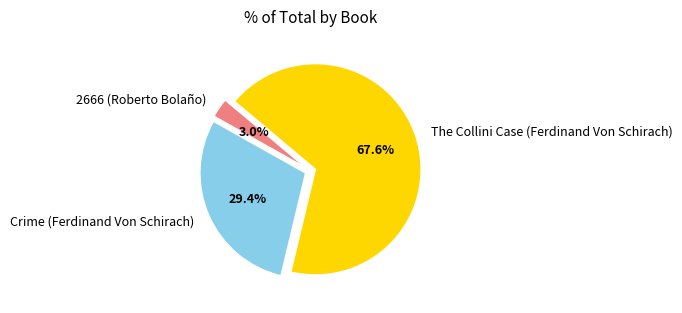

To the nearest percent, what portion does Crime (Ferdinand Von Schirach) represent?

29%